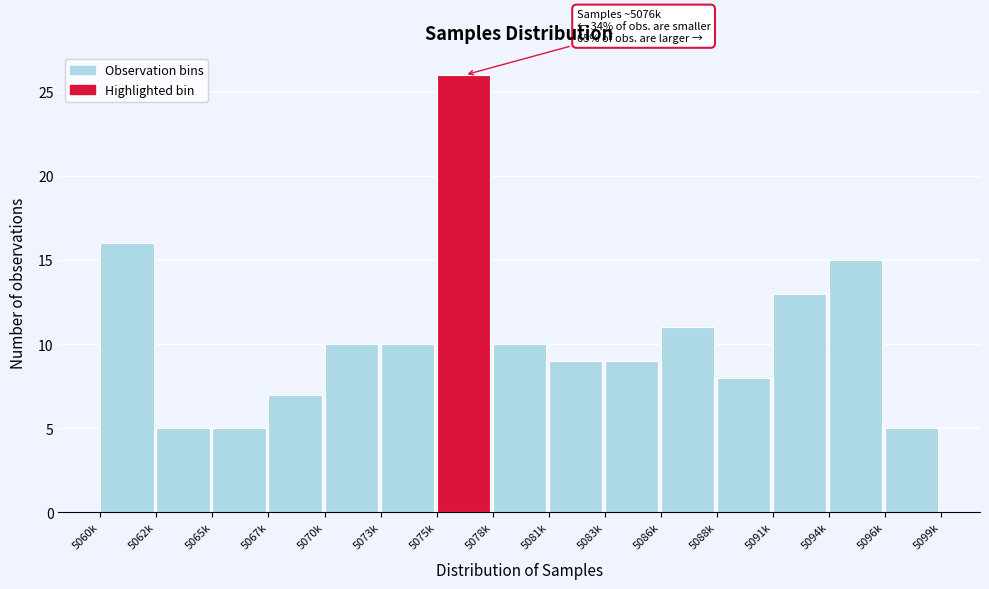

Reading right to left, transcribe all the data shown in this chart.

5096k=5	5094k=15	5091k=13	5088k=8	5086k=11	5083k=9	5081k=9	5078k=10	5075k=26	5073k=10	5070k=10	5067k=7	5065k=5	5062k=5	5060k=16